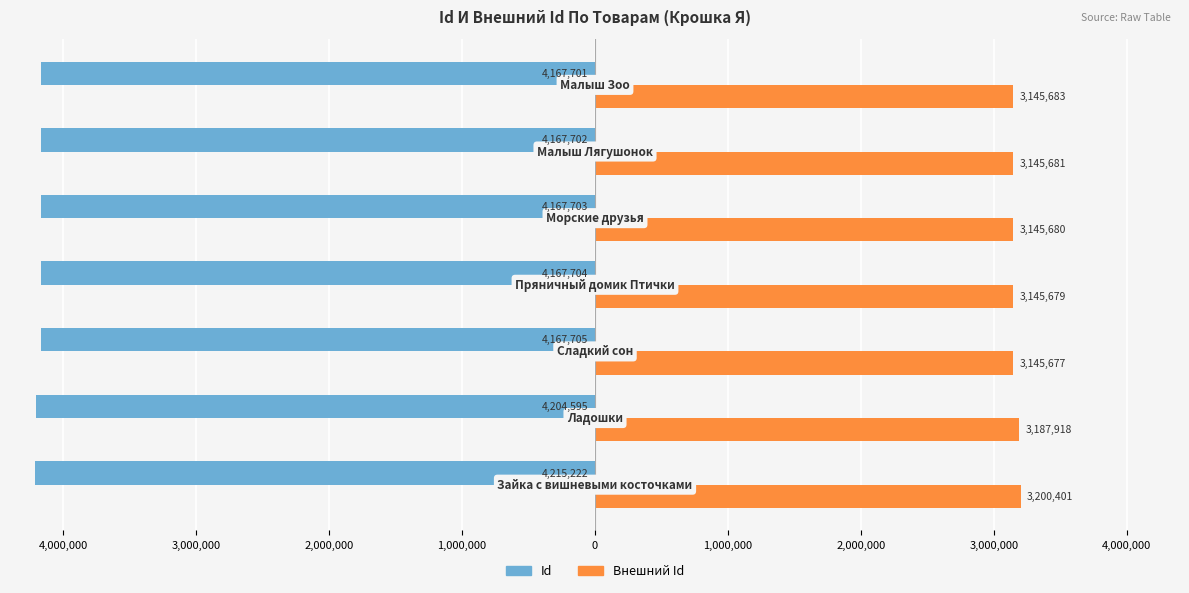

Reading left to right, what are all the values shown in this chart?

Id: 5,000,000=-4215222	4,000,000=-4204595	3,000,000=-4167705	2,000,000=-4167704	1,000,000=-4167703	0=-4167702	1,000,000=-4167701
Внешний Id: 5,000,000=3200401	4,000,000=3187918	3,000,000=3145677	2,000,000=3145679	1,000,000=3145680	0=3145681	1,000,000=3145683